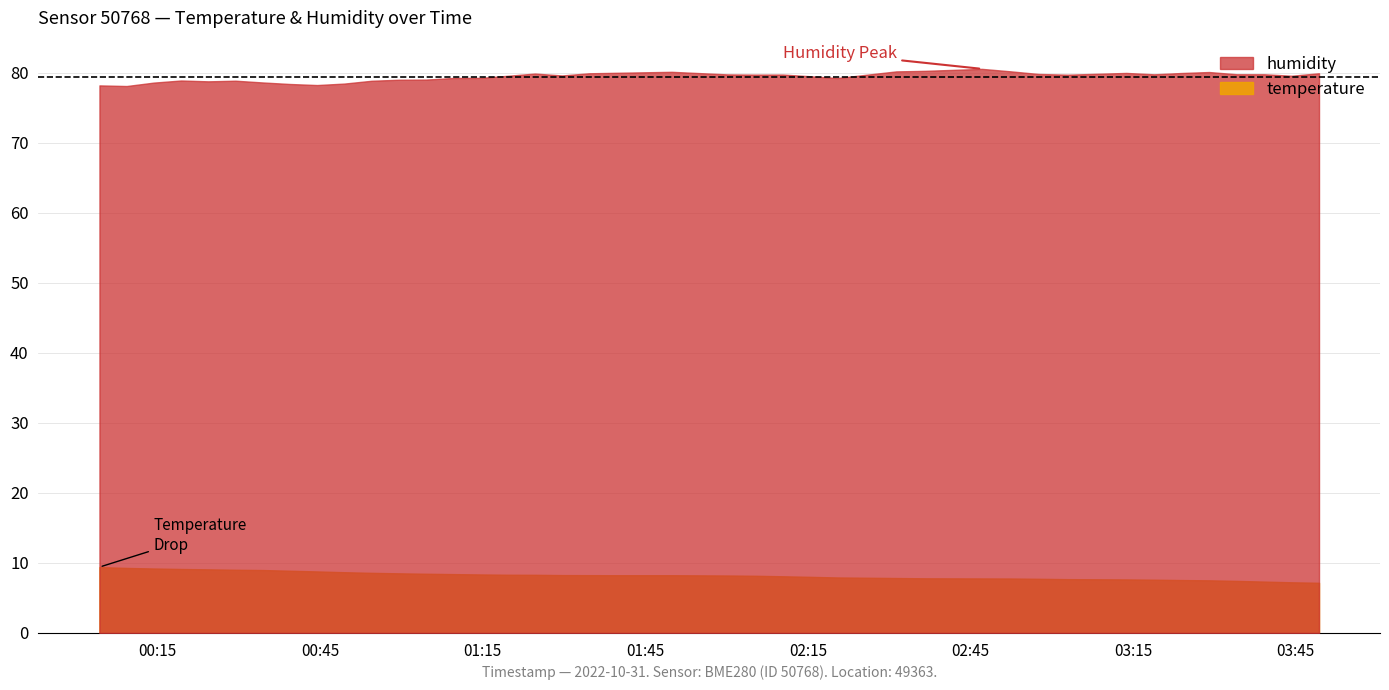

What is the value of the humidity point at the 7th from the left?

78.6